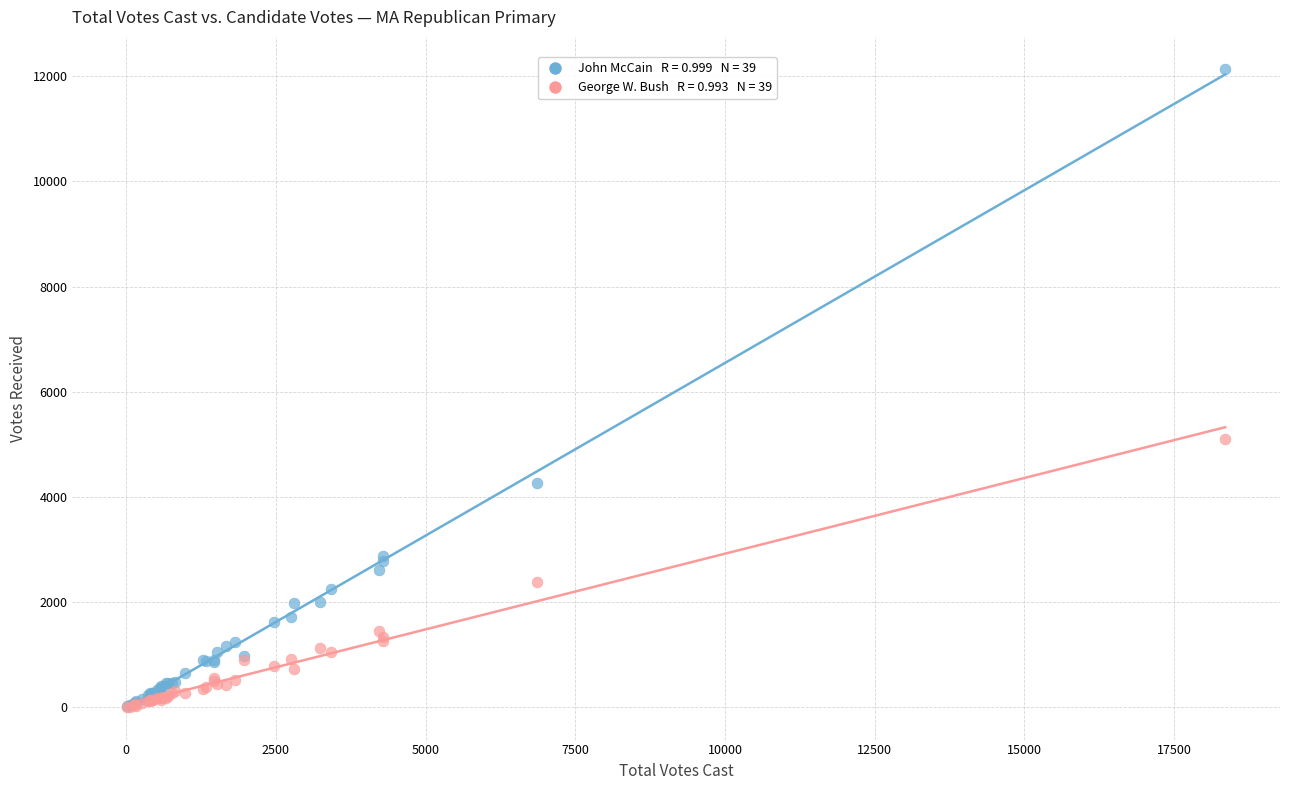

Across all series, what Y value is closest to 6069?

5101